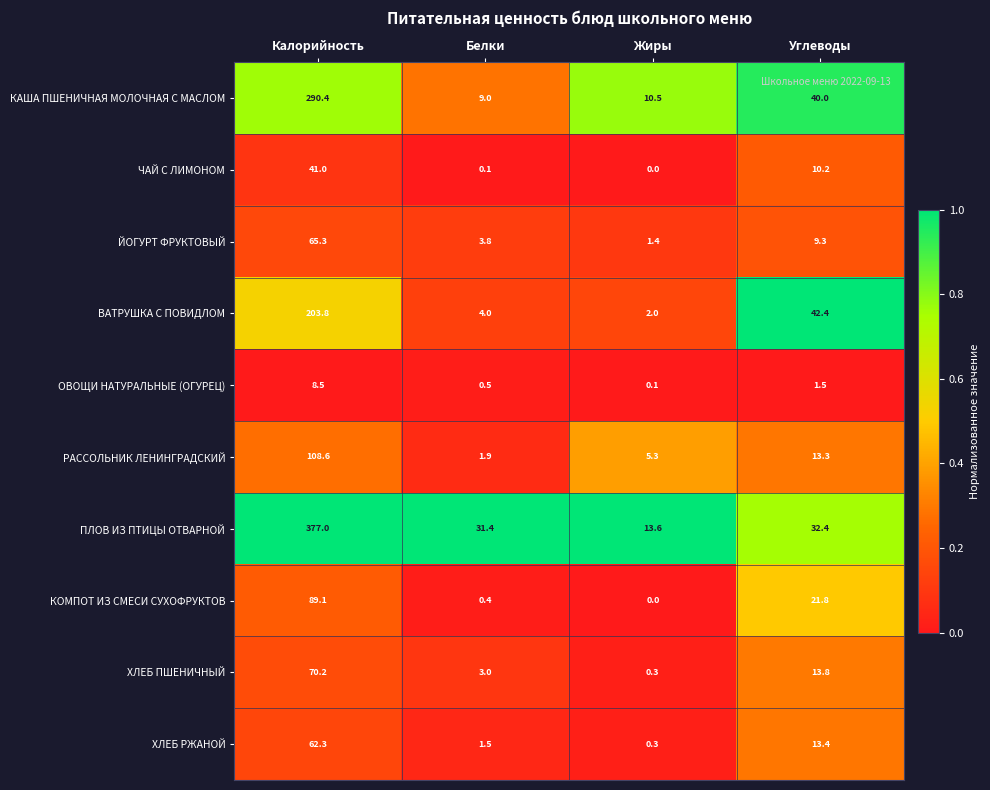

Which series has the largest total across all categories?

ПЛОВ ИЗ ПТИЦЫ ОТВАРНОЙ